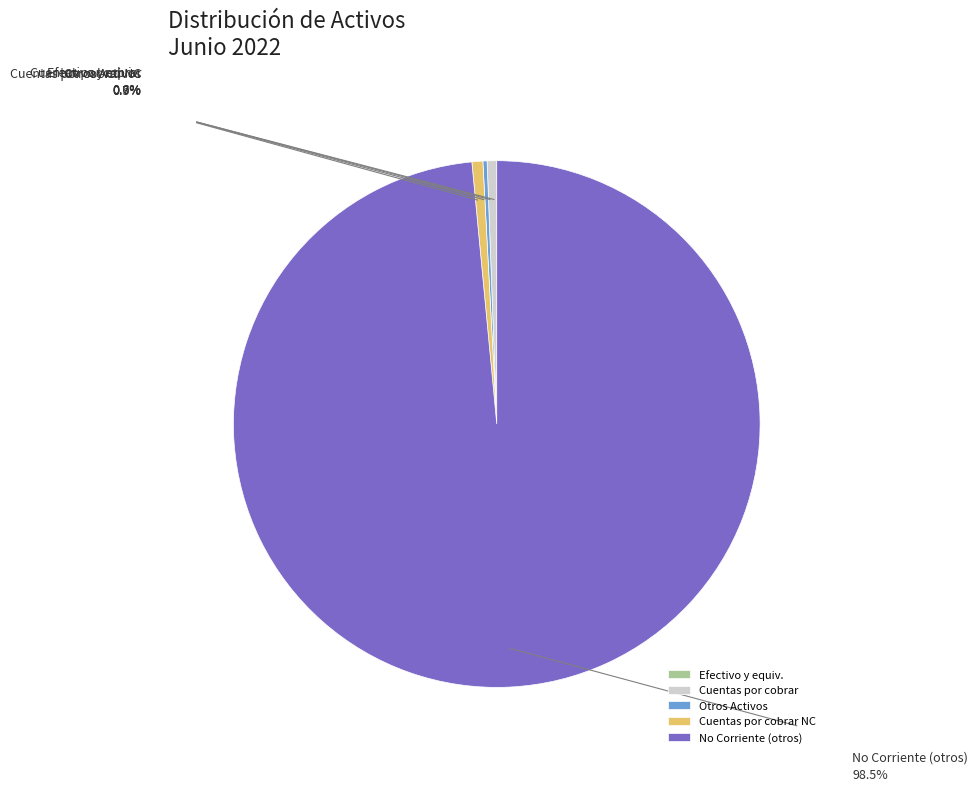

Does any single category account for the majority?

Yes